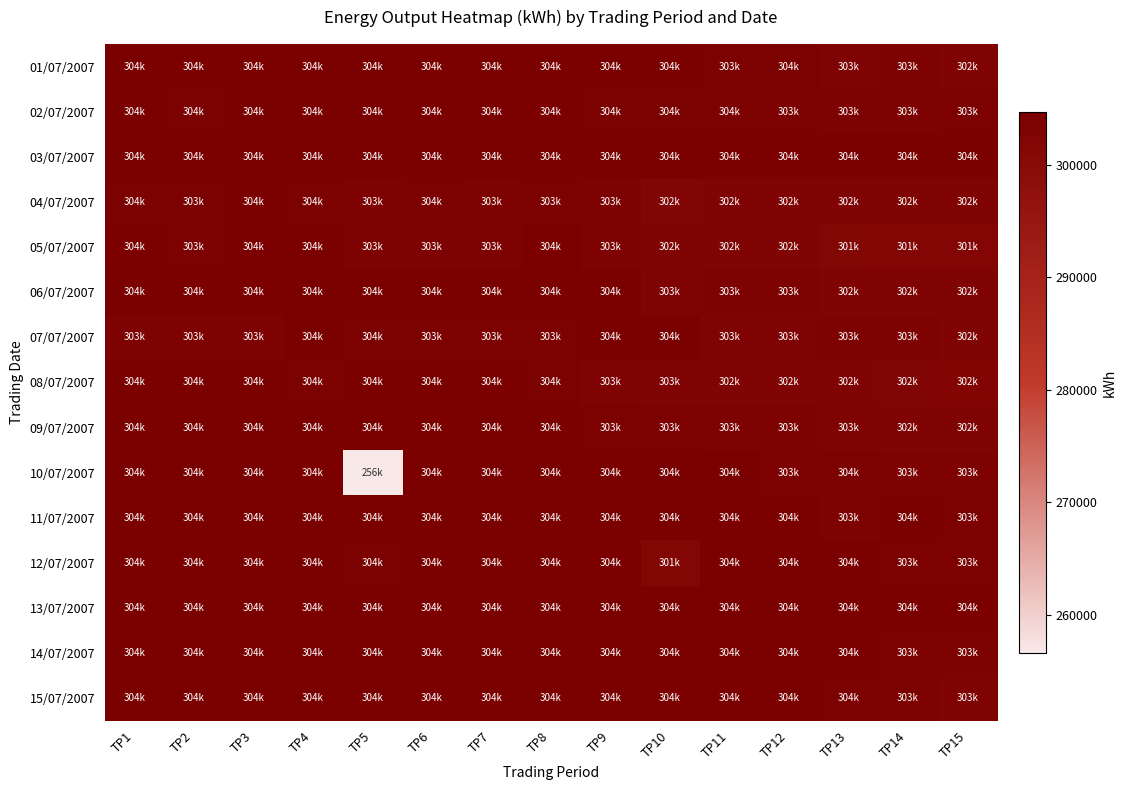

Which category has the lowest value across all series?

TP5